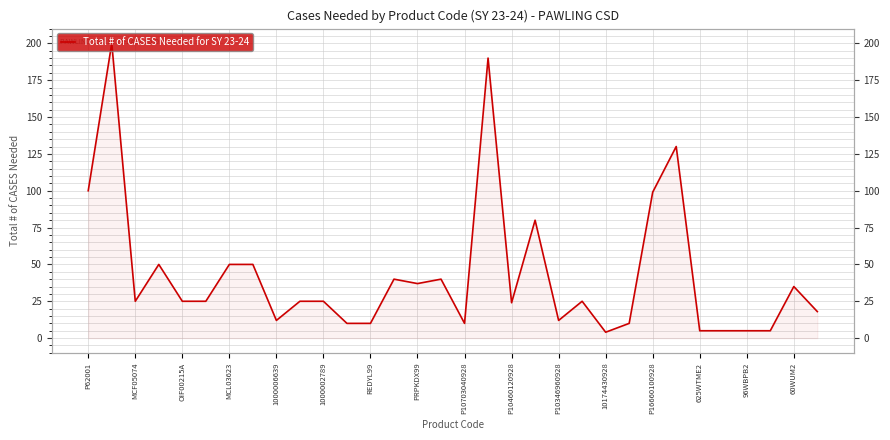

True or false: the data shows 49 at 25.

False